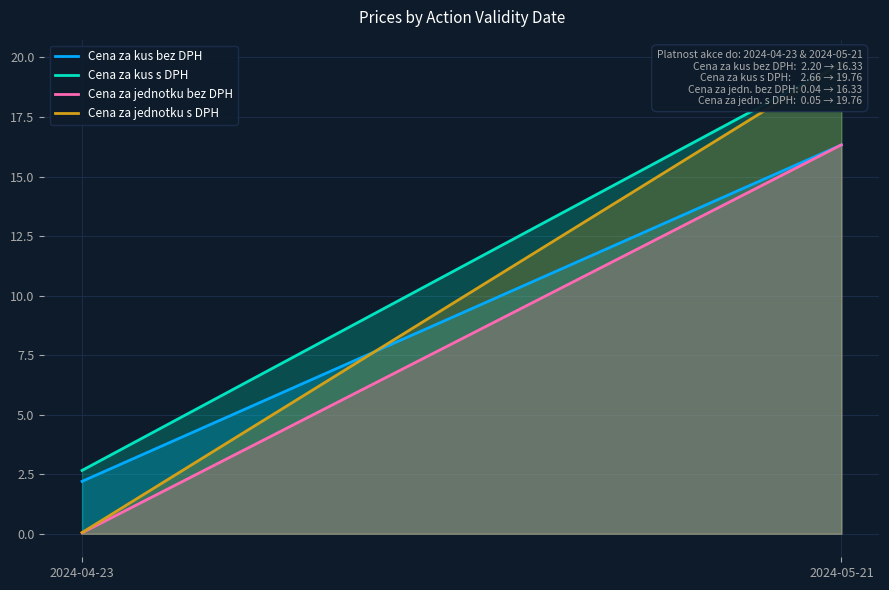

What is the average value of the Cena za jednotku s DPH series?

9.9